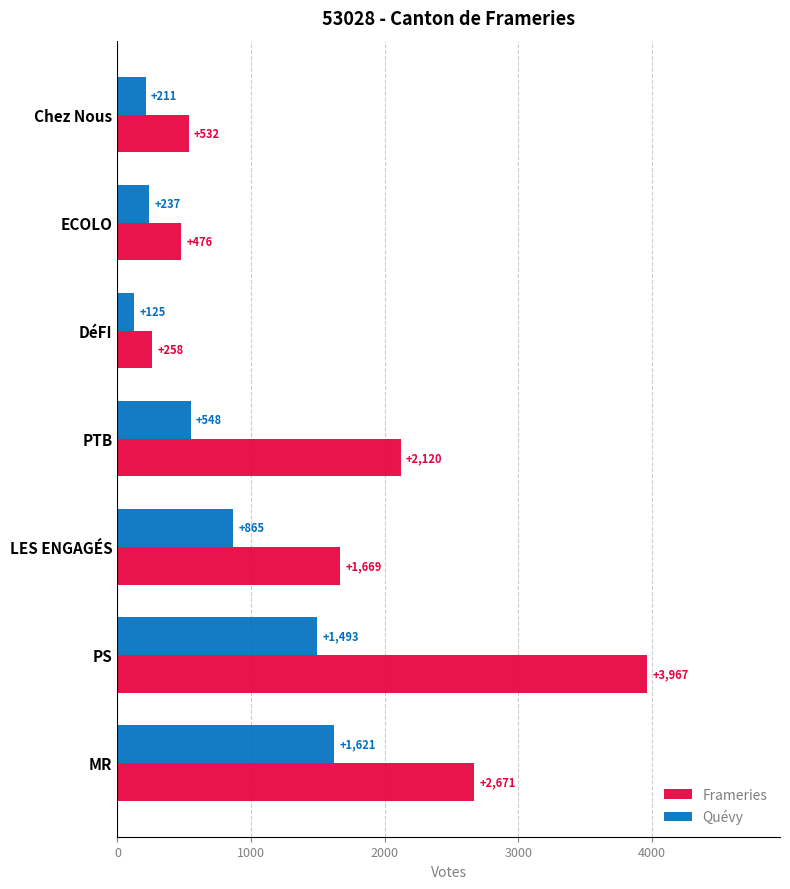

At which category is the sum across all series the highest?

PS